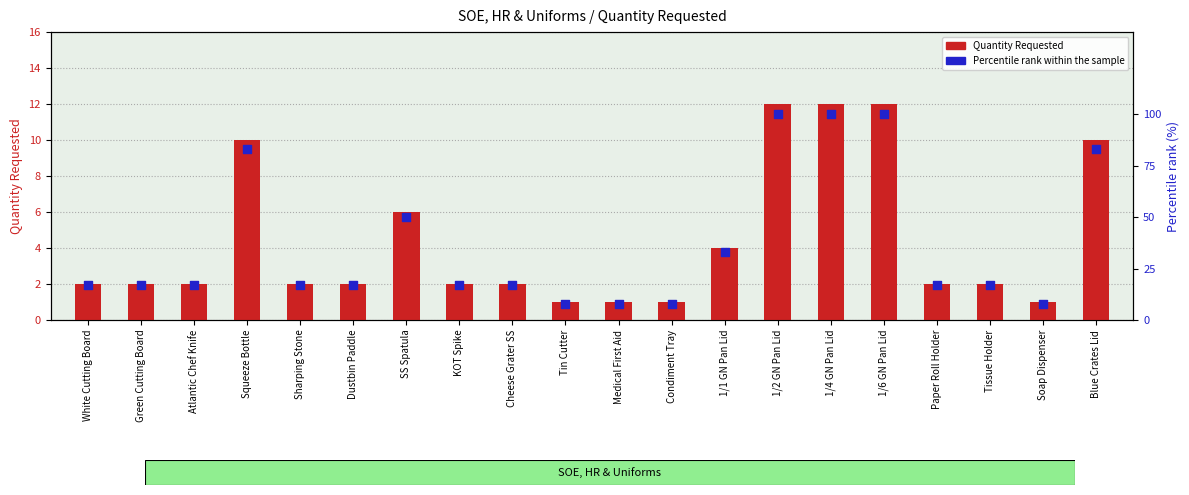

Is the value of Quantity Requested at 1/2 GN Pan Lid greater than the value of Percentile rank within the sample at Blue Crates Lid?

No